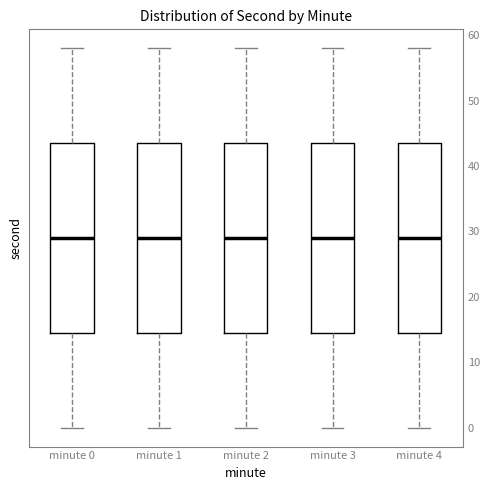

Reading left to right, transcribe this box plot: for each box, give where its median line is, the range the box spans, and where its two whiskers end, as read against the y-axis. The values are not printed on the chart, so give them approximately, as read against the axis.

minute 0: median 29, box 15 to 44, whiskers 0 to 58
minute 1: median 29, box 15 to 44, whiskers 0 to 58
minute 2: median 29, box 15 to 44, whiskers 0 to 58
minute 3: median 29, box 15 to 44, whiskers 0 to 58
minute 4: median 29, box 15 to 44, whiskers 0 to 58